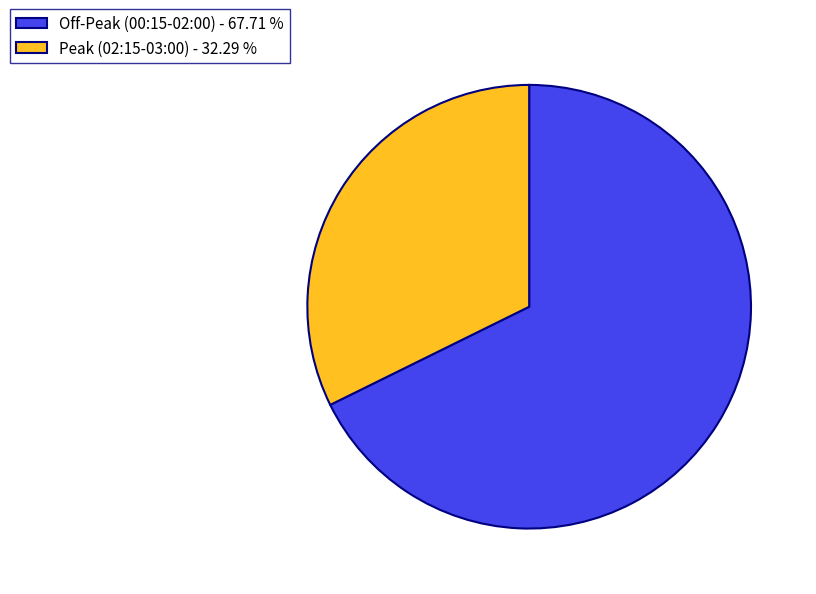

Rank the categories by value from highest to lowest.

Off-Peak (00:15-02:00) - 67.71 %, Peak (02:15-03:00) - 32.29 %